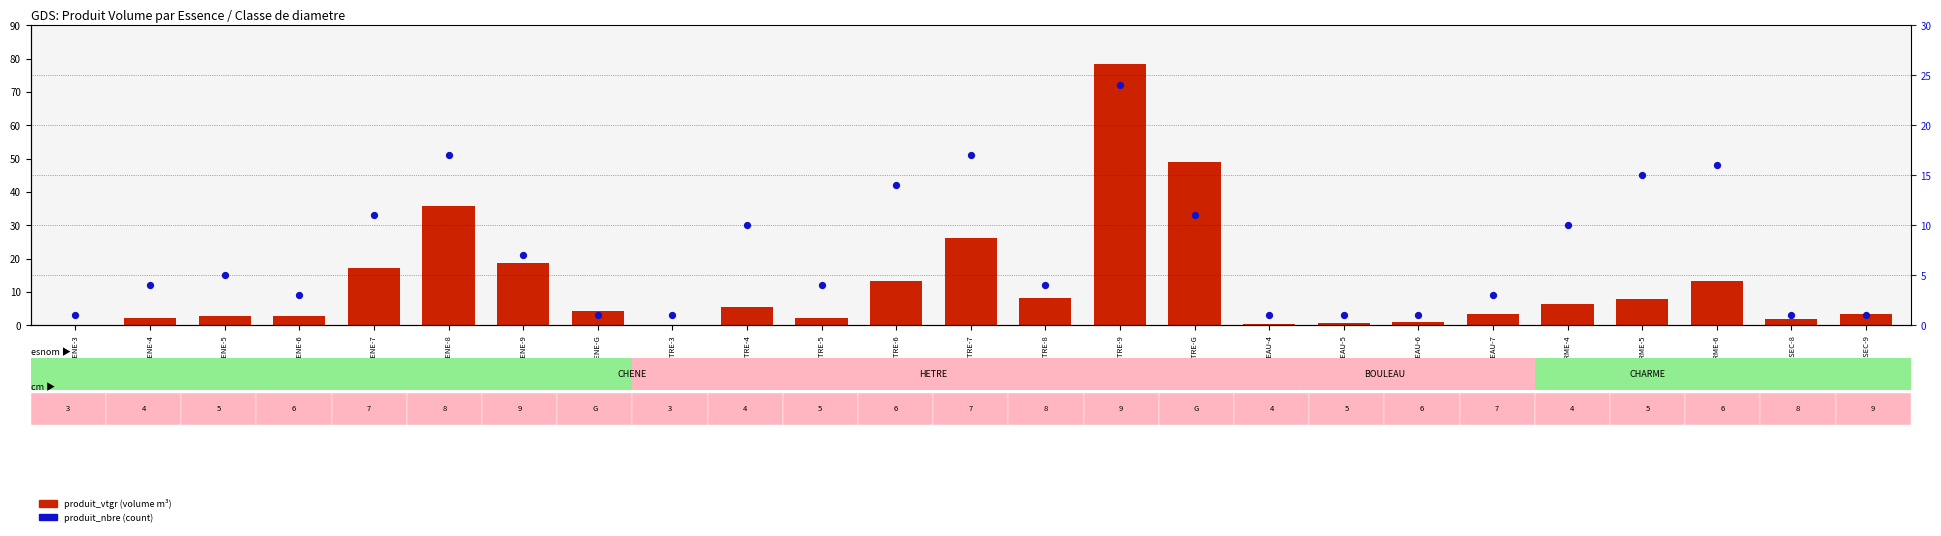

Which series has the largest Y range (max minus min)?

produit_vtgr (volume)